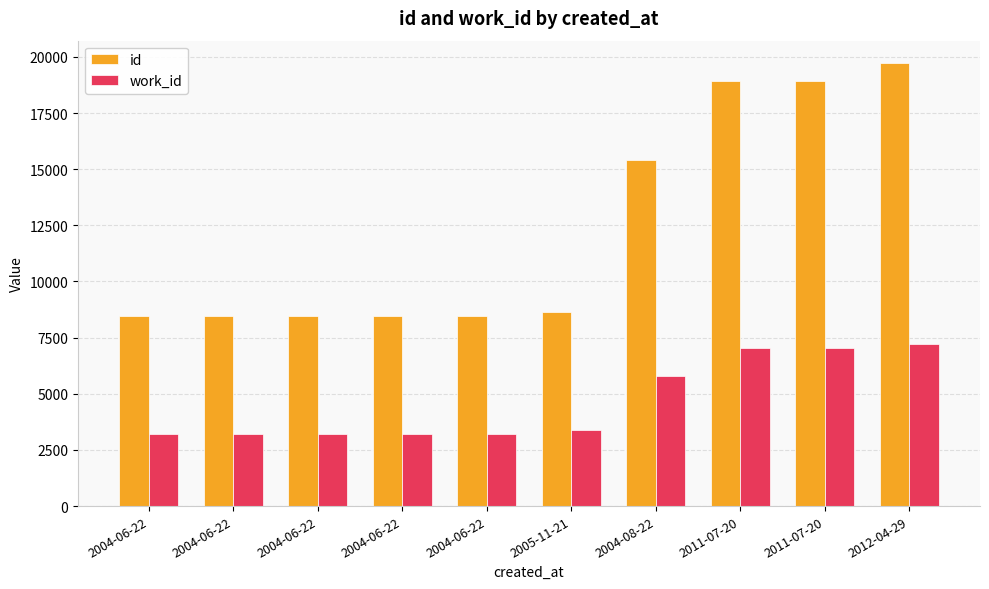

Does the chart contain stacked bars?

No